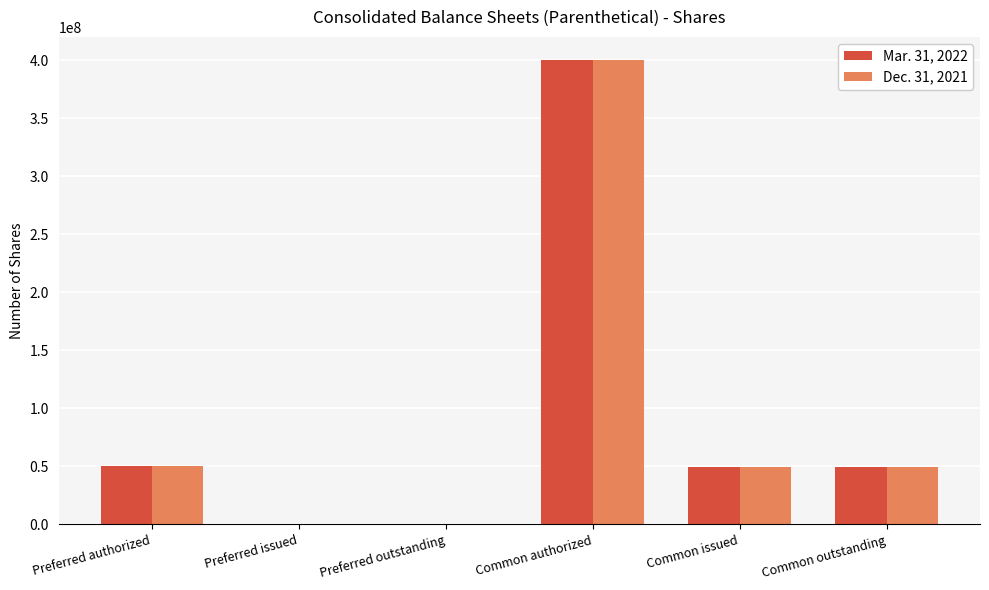

Between Preferred issued and Common outstanding, which series saw the biggest shift?

Mar. 31, 2022